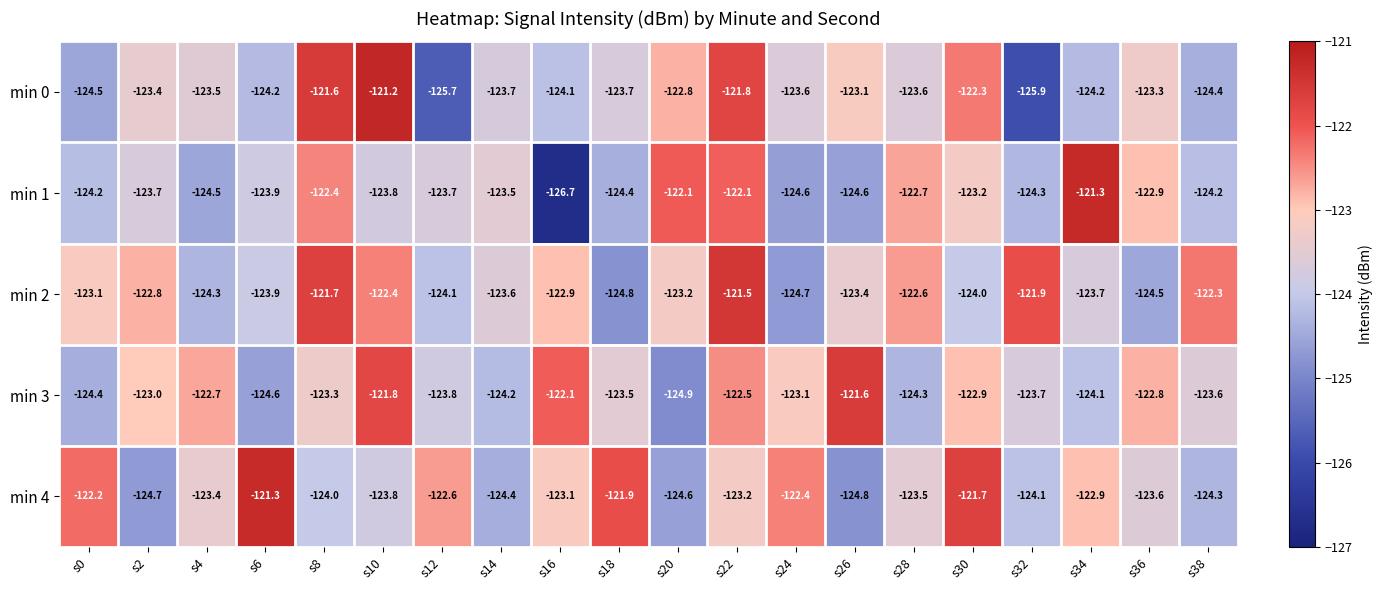

What is the greatest value displayed?

-121.2